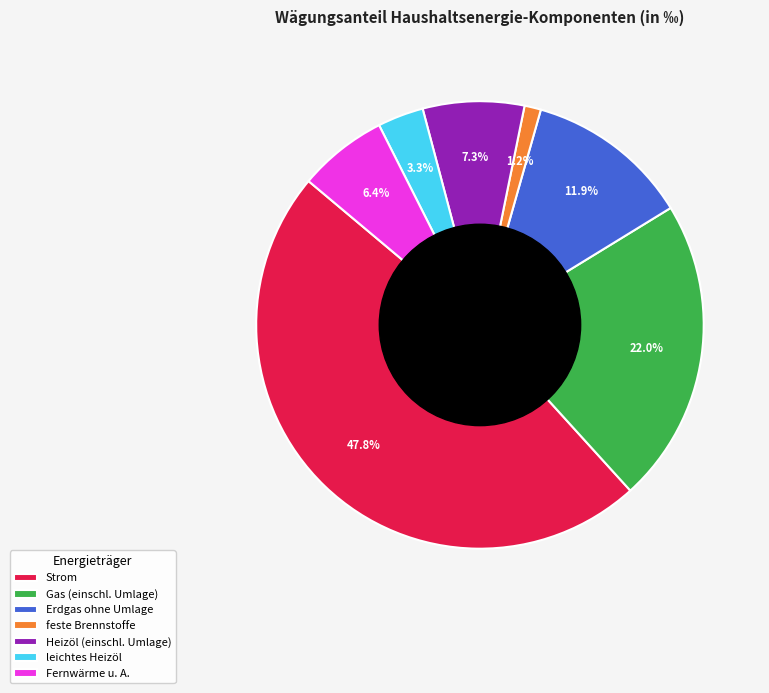

Is it true that Fernwärme u. A. is 6% of the pie?

True